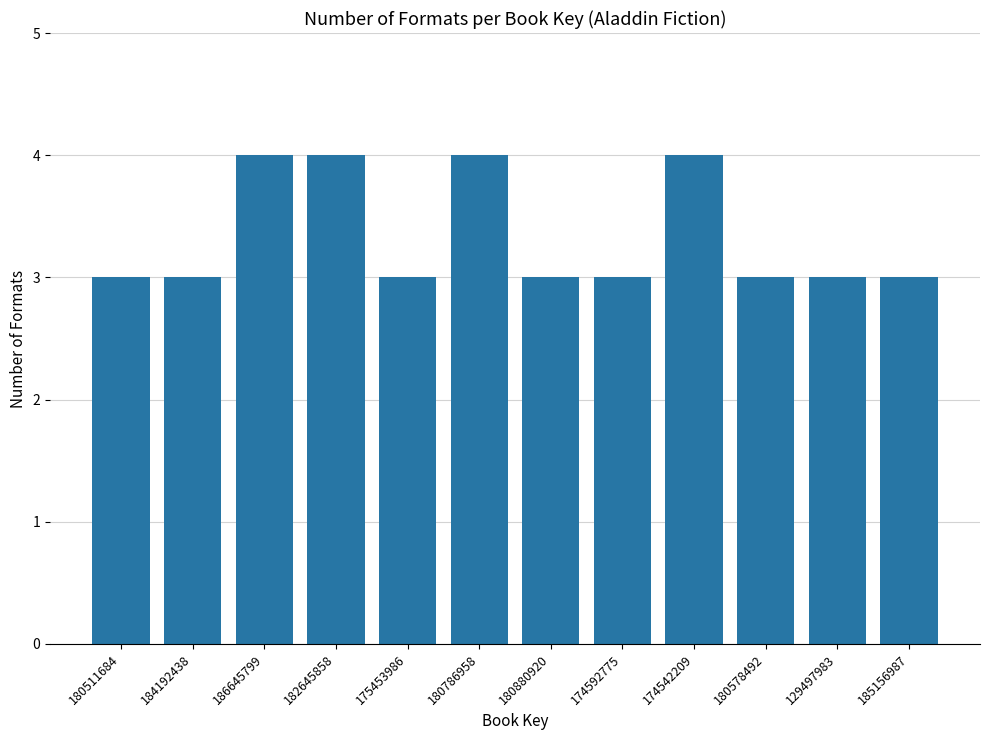

Approximately how many times larger is the value at 129497983 compared to 180511684?

1.0